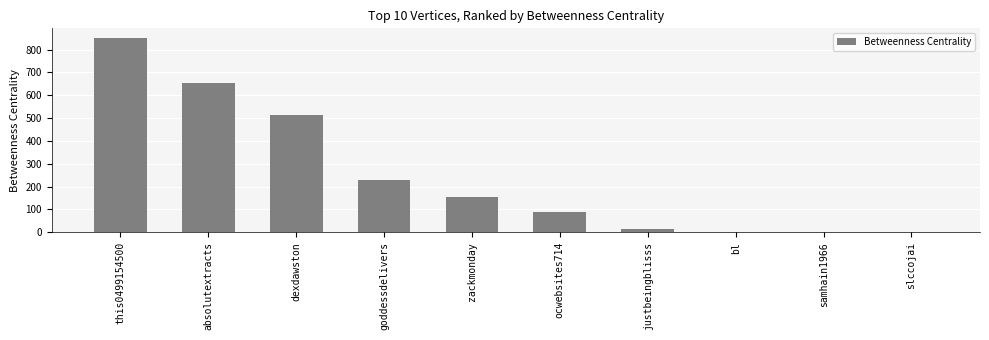

Count the number of data series in this chart.

1